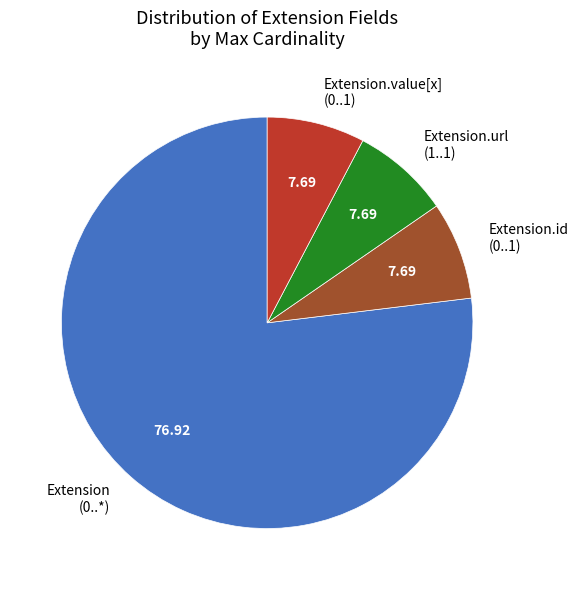

Approximately how many times larger is the value at Extension.value[x] (0..1) compared to Extension.url (1..1)?

1.0